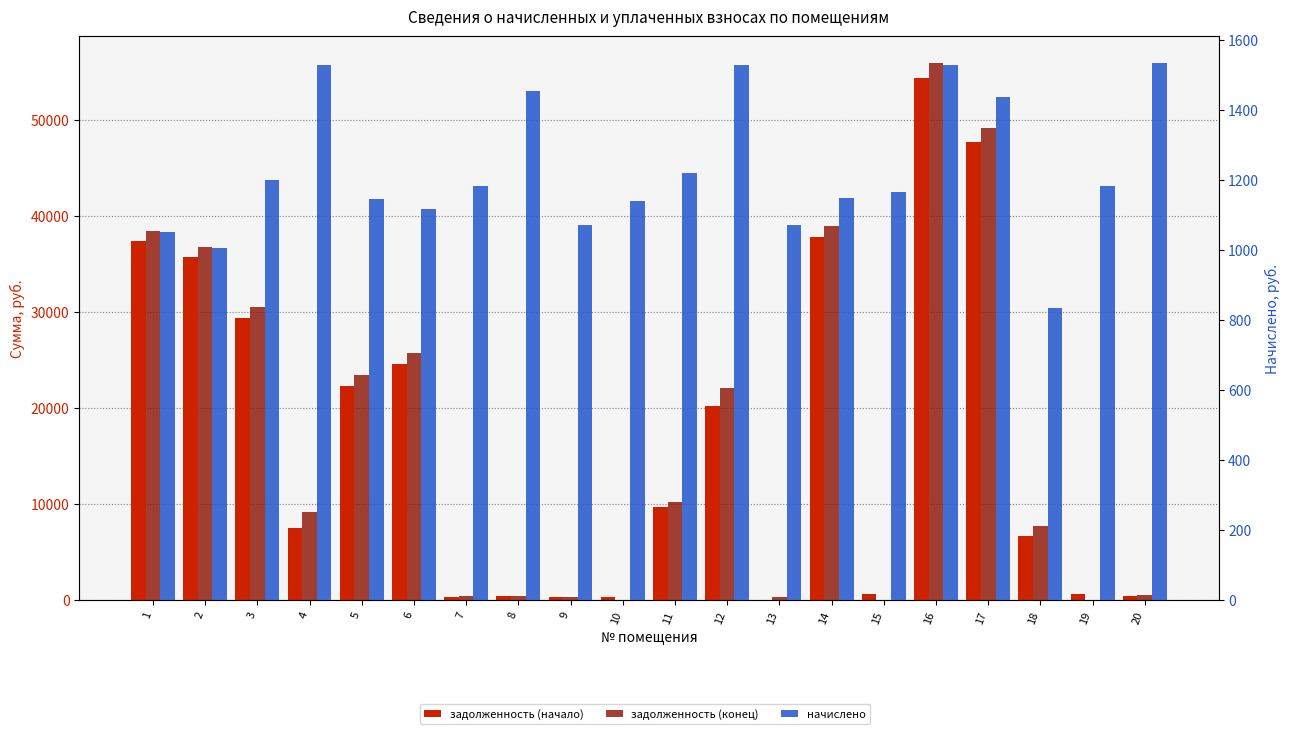

Reading left to right, transcribe all the data shown in this chart.

задолженность (начало): 37399.1	35724.6	29309.2	7468.4	22247.6	24581.9	337.6	415.3	306.3	330.6	9662.2	20168.5	0.0	37766.8	668.0	54331.2	47710.6	6670.1	685.6	437.7
задолженность (конец): 38450.8	36729.2	30510.0	9193.2	23393.4	25698.9	394.1	484.8	357.5	0.0	10181.3	22076.9	357.5	38915.2	0.0	55858.9	49146.8	7675.6	0.0	511.0
начислено: 1051.6	1004.5	1200.8	1527.8	1145.8	1117.0	1182.4	1454.5	1072.6	1140.6	1219.0	1527.8	1072.6	1148.4	1166.7	1527.8	1436.2	834.5	1182.4	1533.0